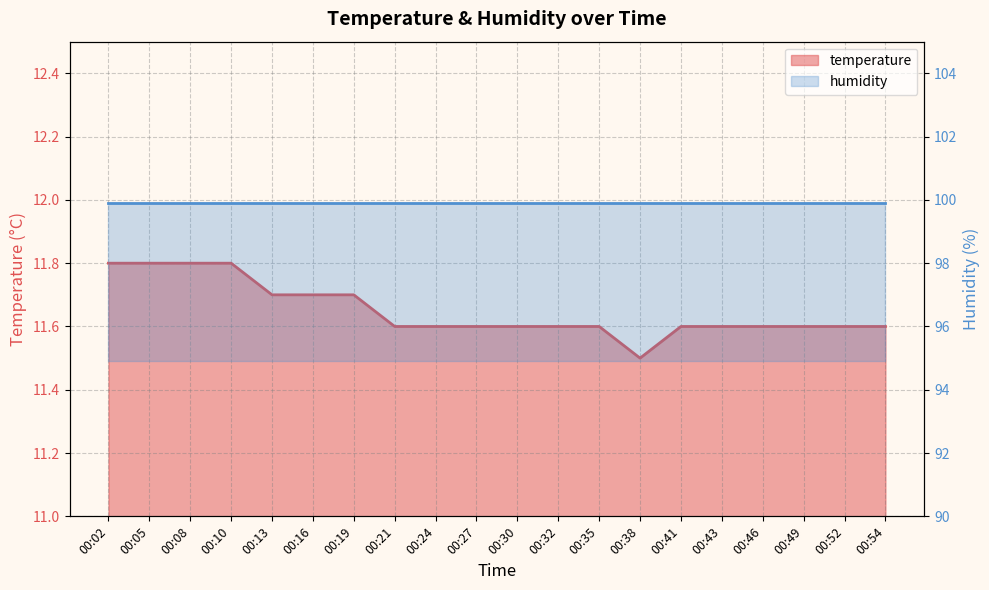

List the labels in order of value, smallest first.

00:38, 00:21, 00:24, 00:27, 00:30, 00:32, 00:35, 00:41, 00:43, 00:46, 00:49, 00:52, 00:54, 00:13, 00:16, 00:19, 00:02, 00:05, 00:08, 00:10